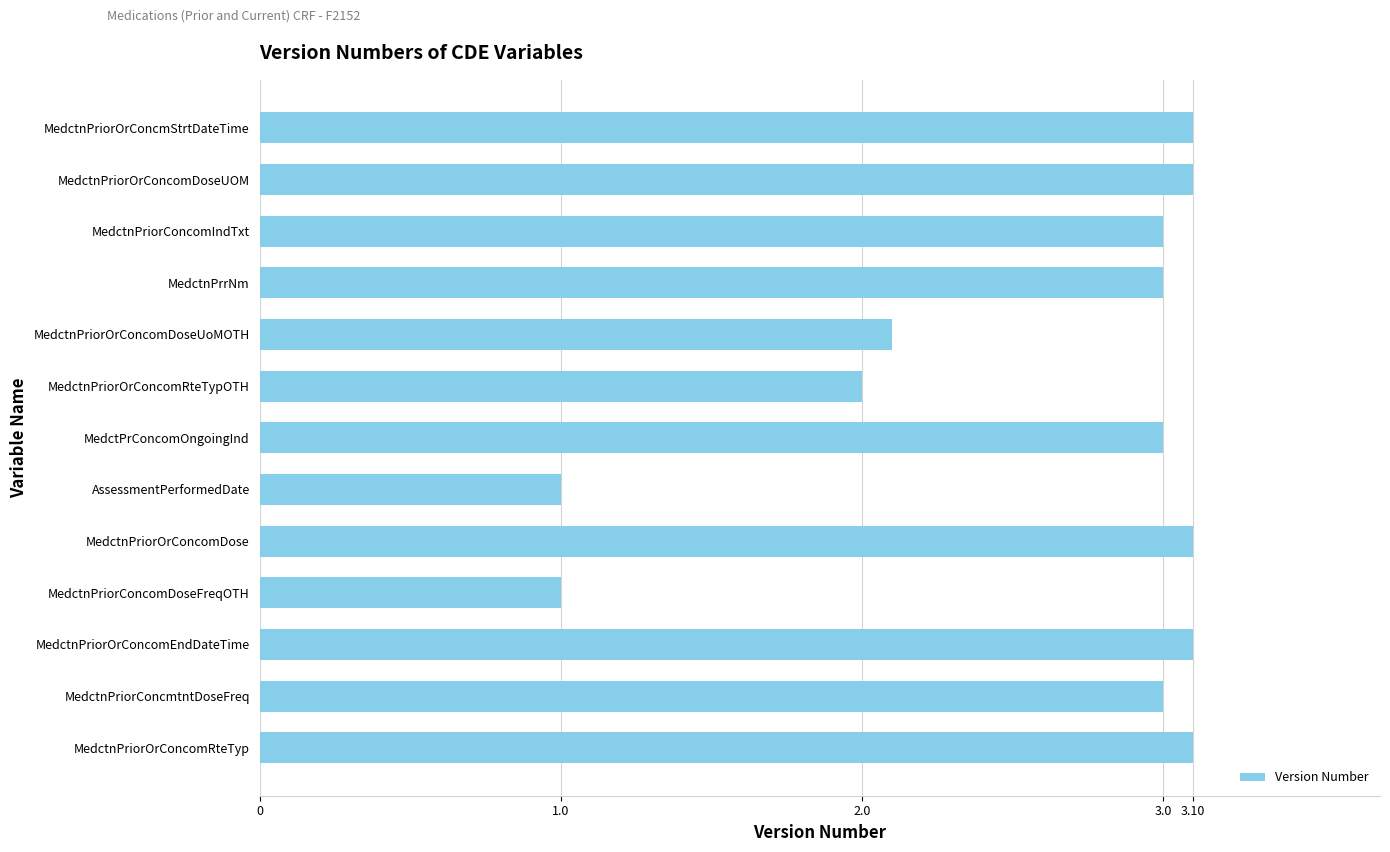

At which label is the value closest to 2?

MedctnPriorOrConcomRteTypOTH